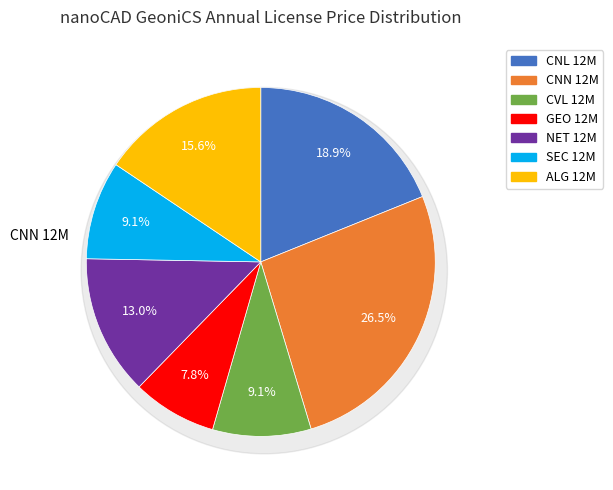

Combined, what portion of the pie is GEO 12M and CNL 12M?

26.7%